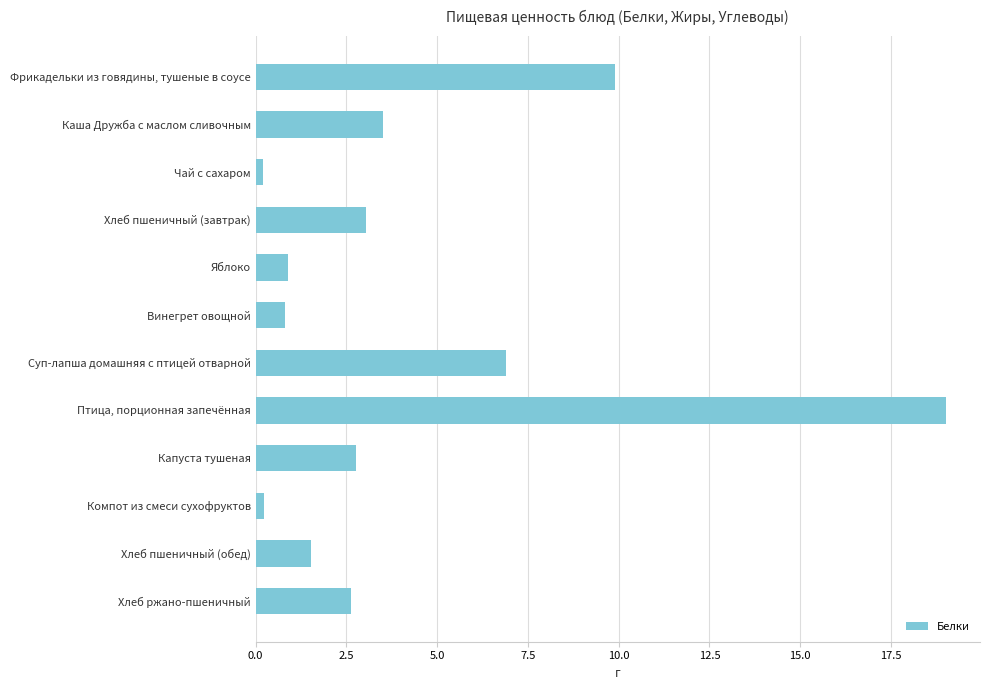

The chart shows a value of 0.9 at Яблоко. True or false?

True